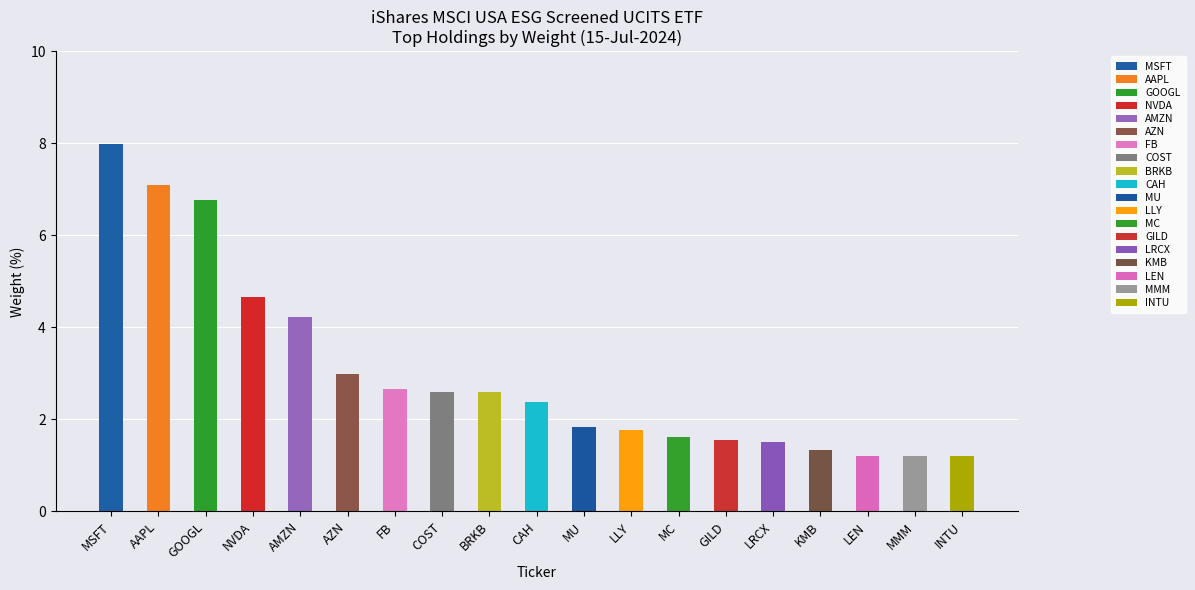

True or false: the data shows 6.7 at NVDA.

False